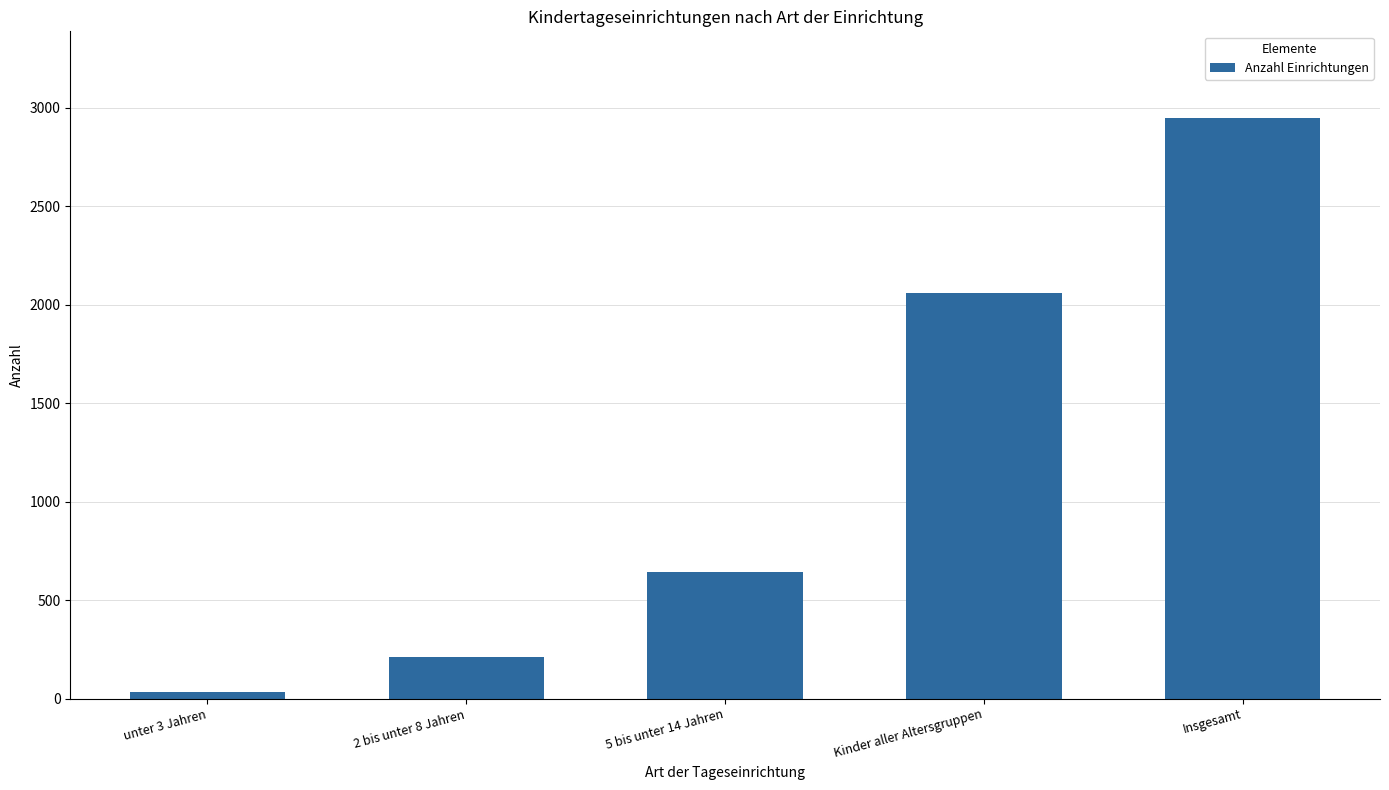

What is the difference between the maximum and minimum values?

2913